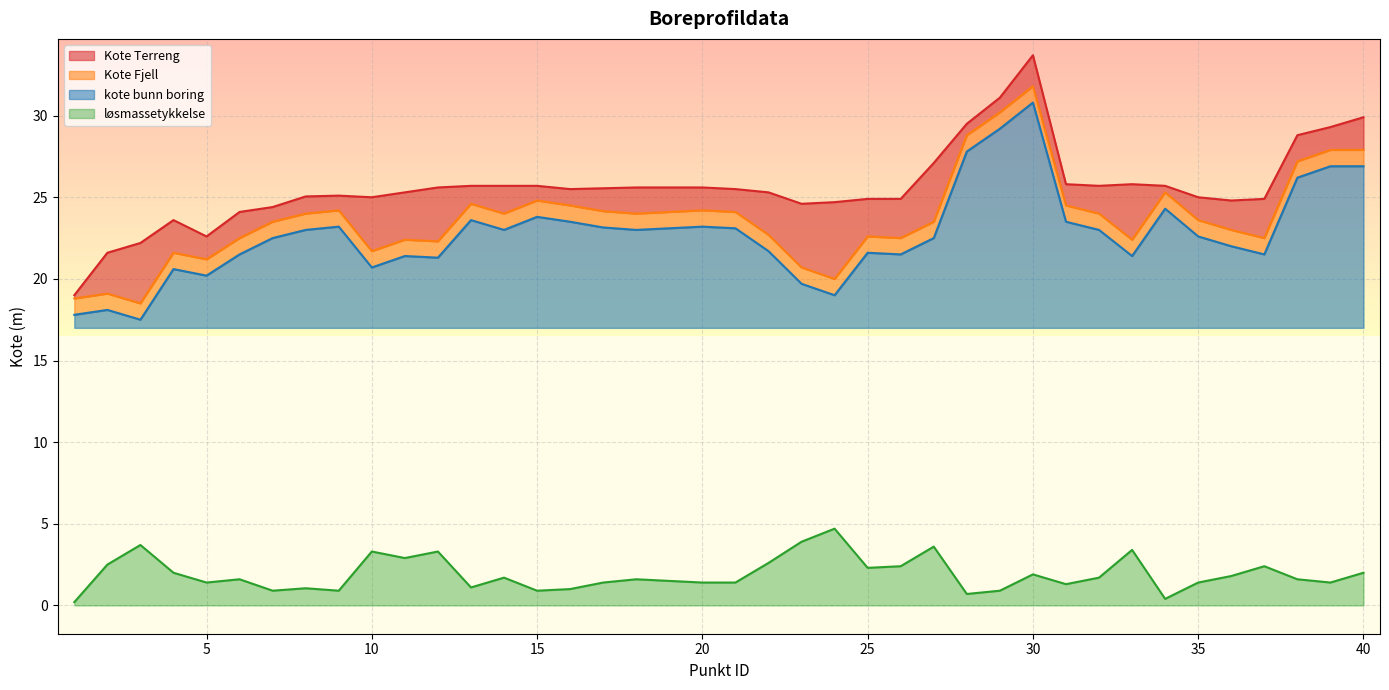

The kote bunn boring series shows 39.9 at 13. True or false?

False